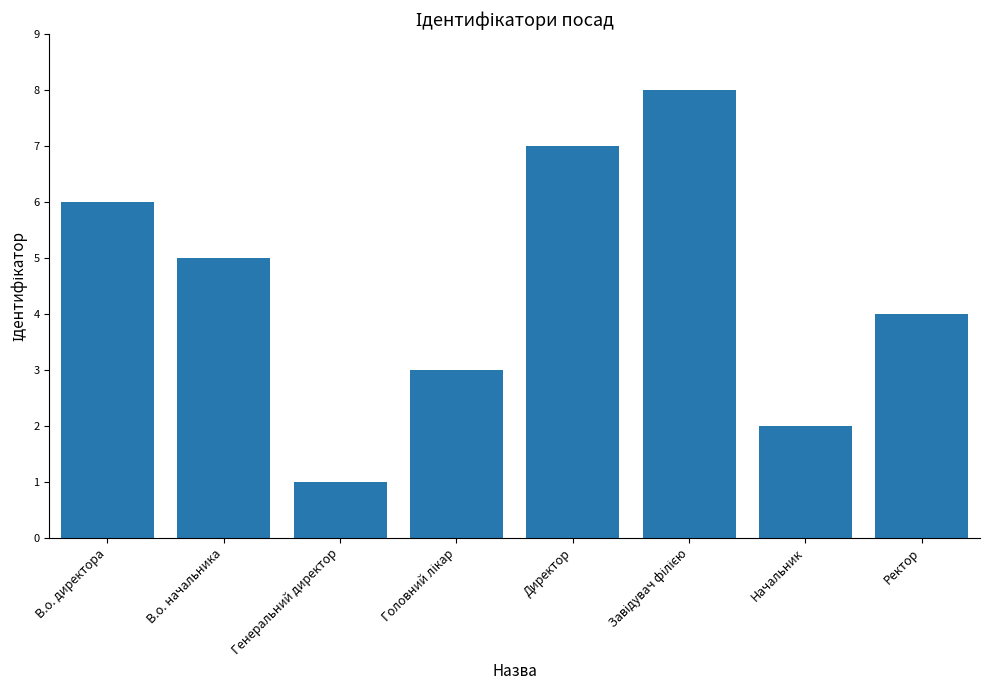

What is the minimum value shown in the chart?

1